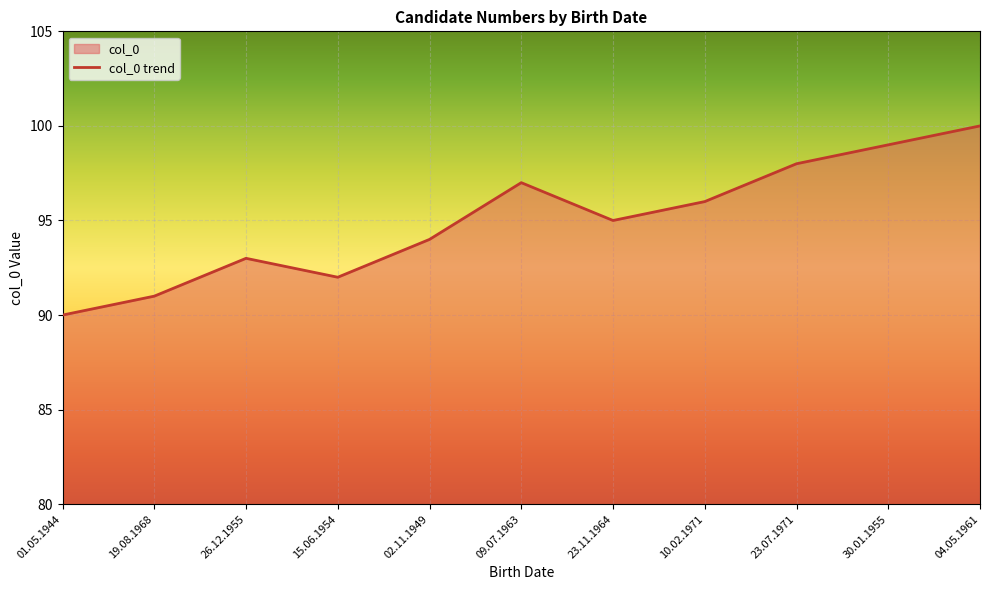

How many data points are less than 95?

5